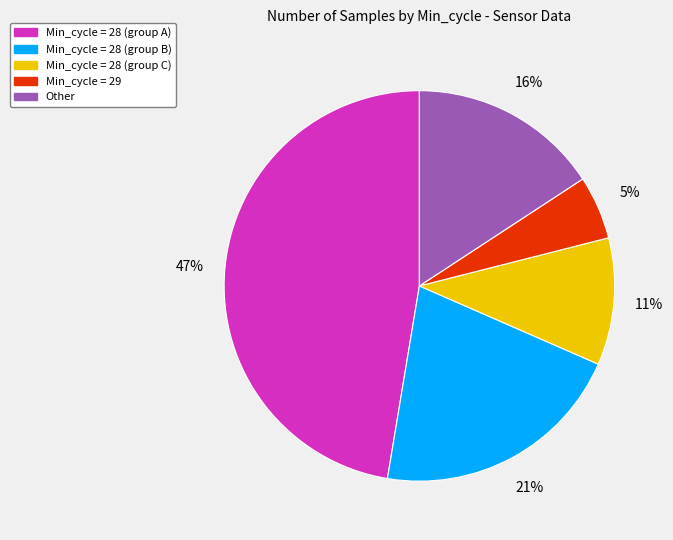

Is the sum of Min_cycle = 29 and Min_cycle = 28 (group C) greater than half?

No